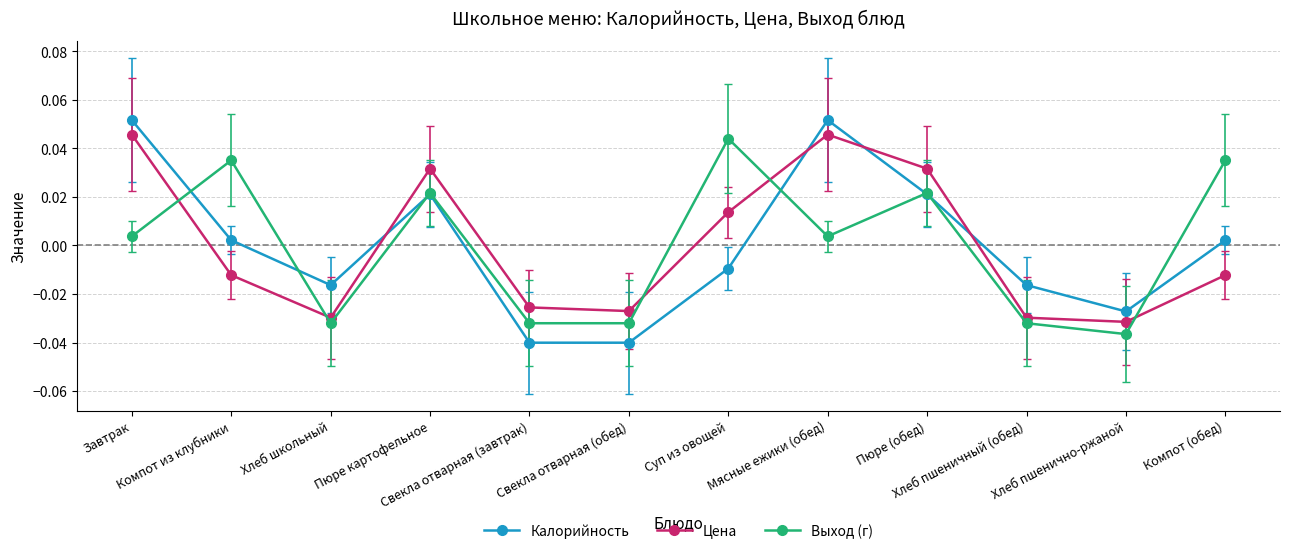

How many data points in Цена are above 0?

5